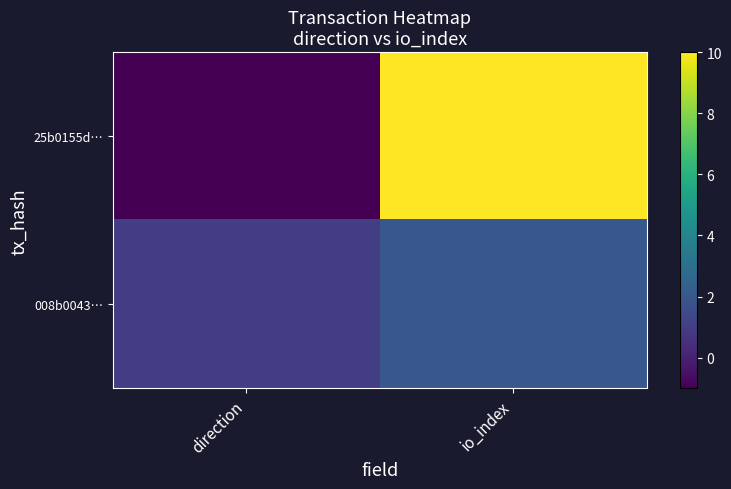

Between direction and io_index, which series saw the biggest shift?

25b0155d…